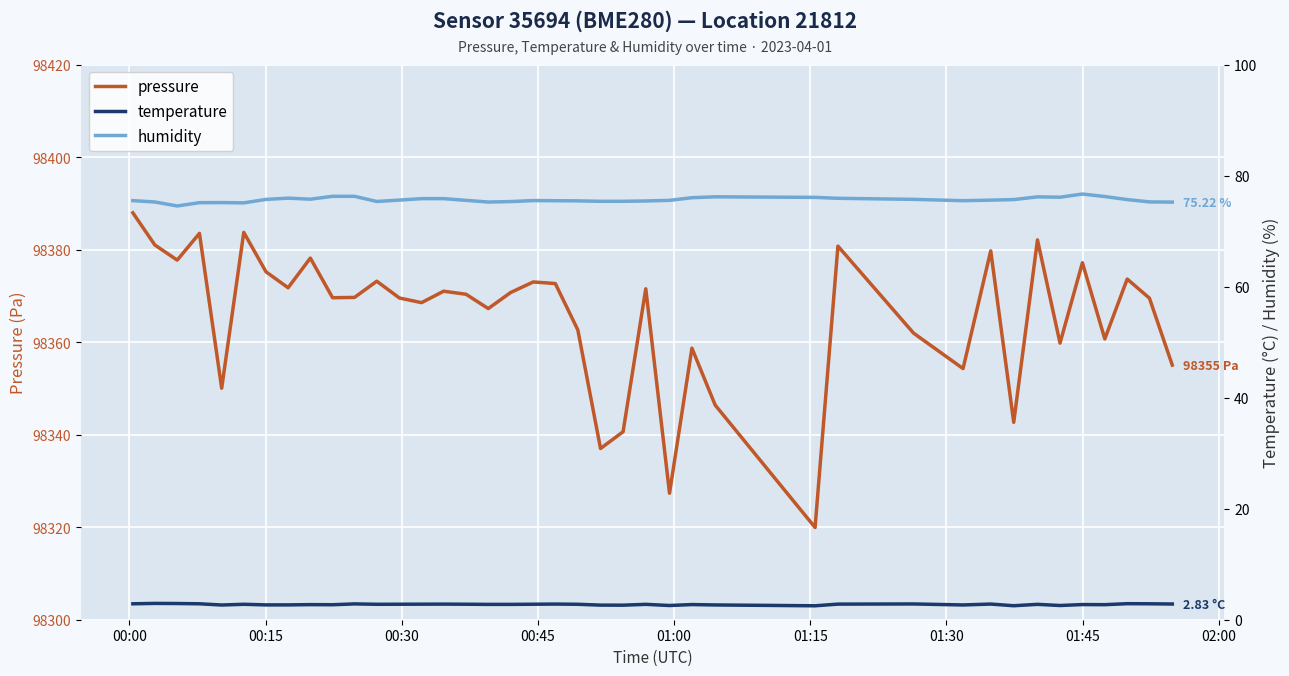

Is it true that temperature equals 1.6 at 10?

False